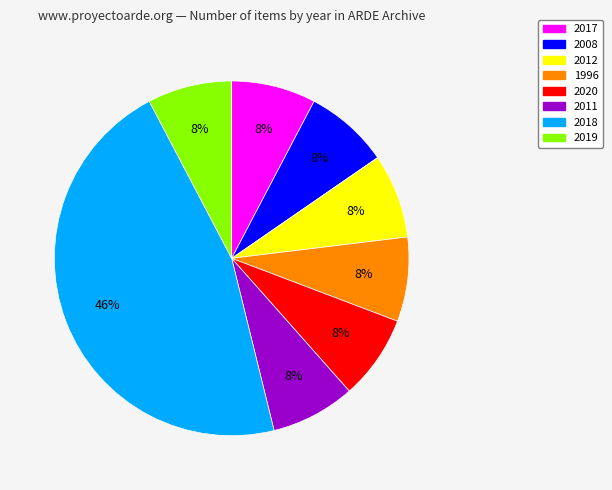

Is there any slice that represents more than half of the pie?

No